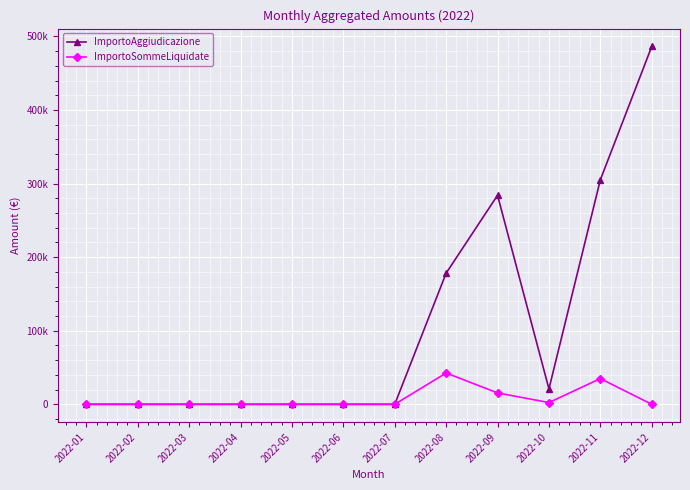

What are all the series names shown in the legend?

ImportoAggiudicazione, ImportoSommeLiquidate